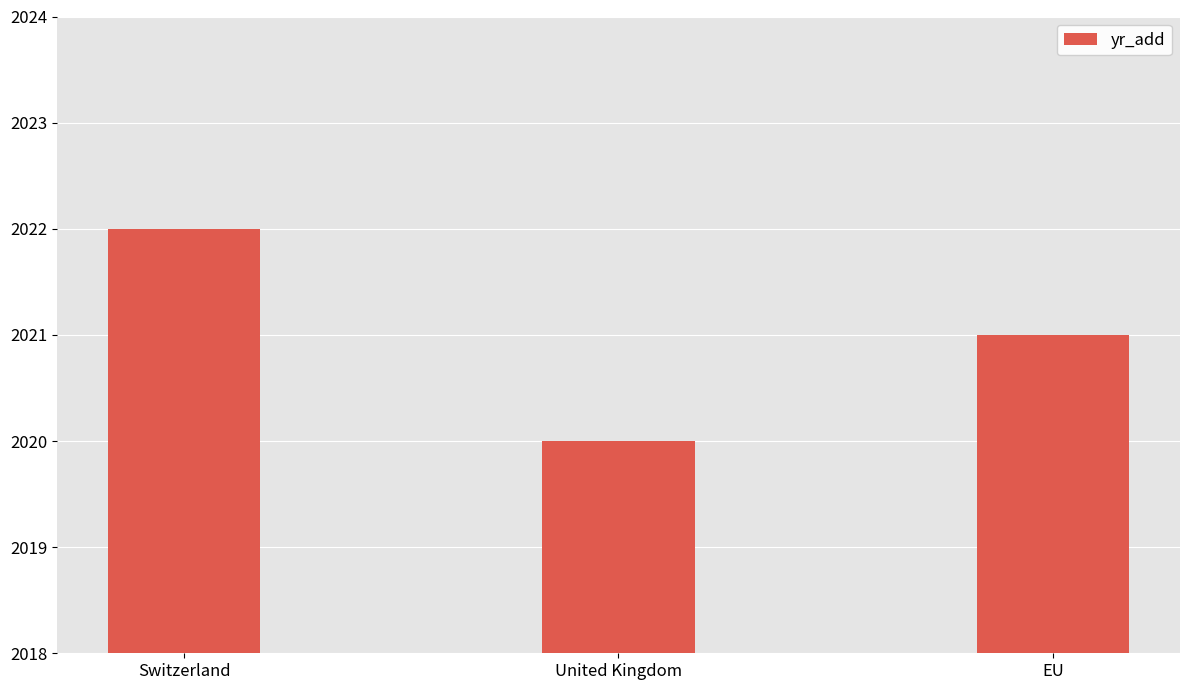

Reading left to right, list all the values displayed in this chart.

2022	2020	2021